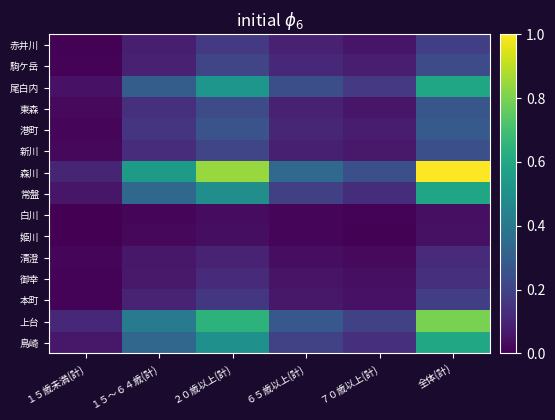

What is the total value across all series at １５歳未満(計)?

0.5